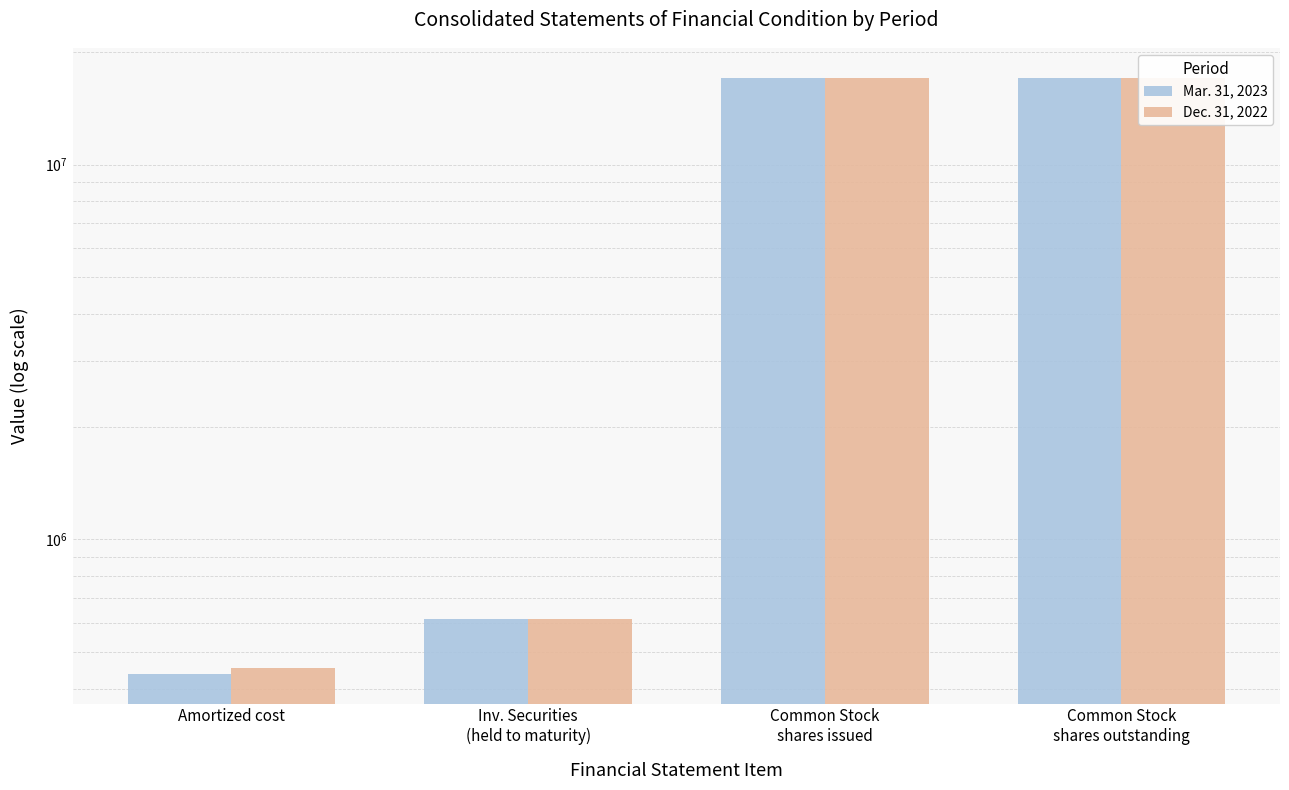

What value does the Mar. 31, 2023 series have at Common Stock
shares outstanding, to the nearest 50?

17021750